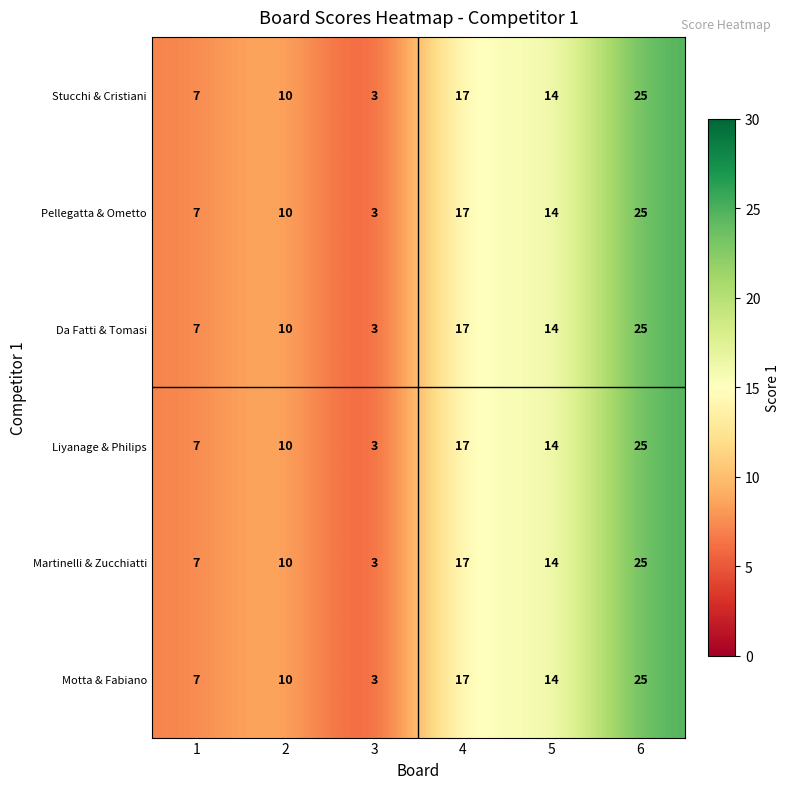

What is the difference between the Da Fatti & Tomasi values at 5 and 2?

4